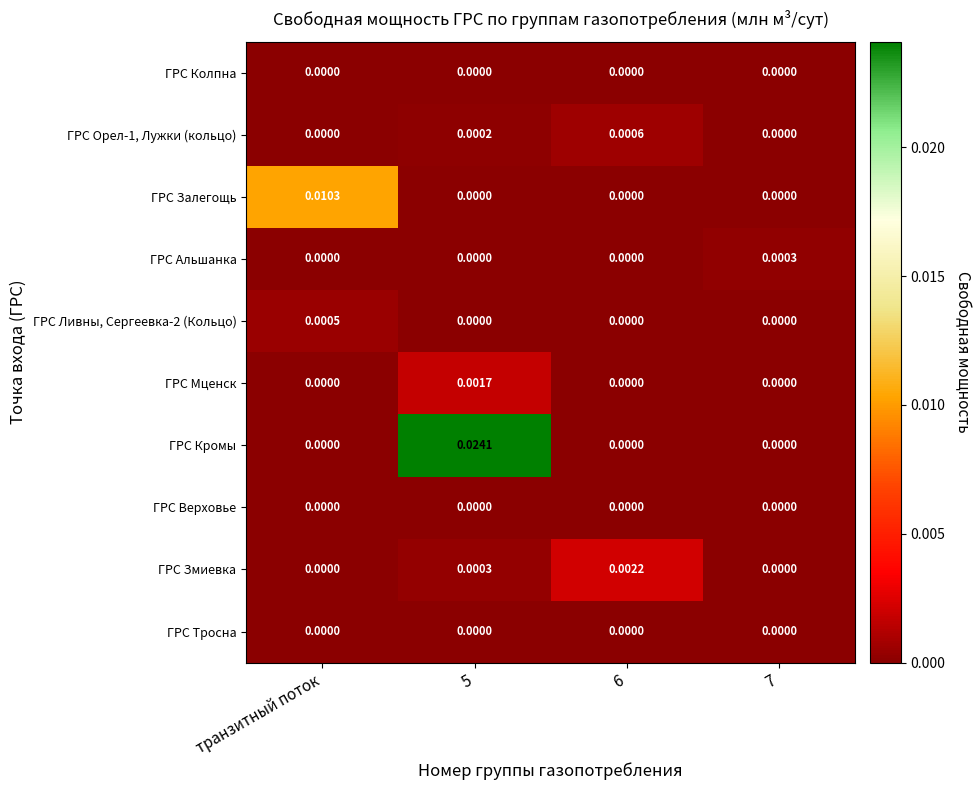

Which series has the largest range (max minus min)?

ГРС Кромы